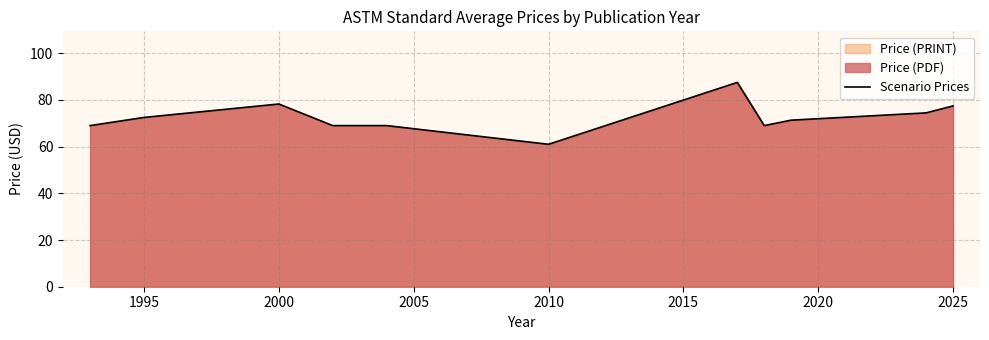

What is the change in value from 1995 to 2010?

-11.5